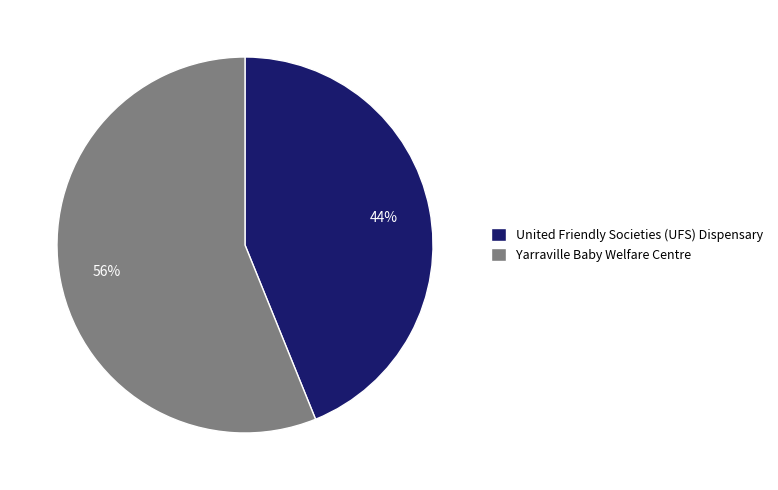

How many segments does this pie chart have?

2